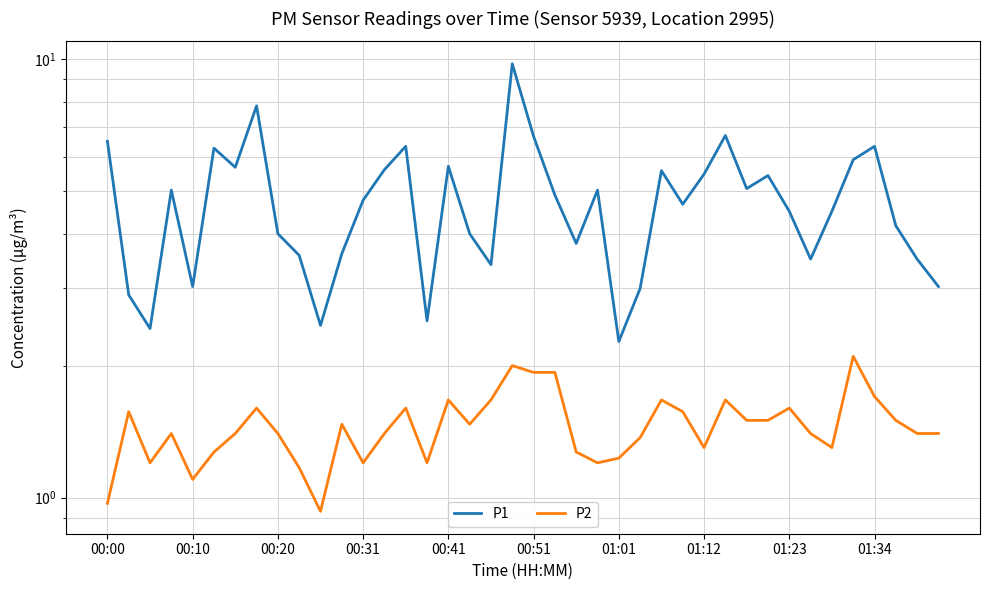

Read the P2 value at 00:00.

1.0